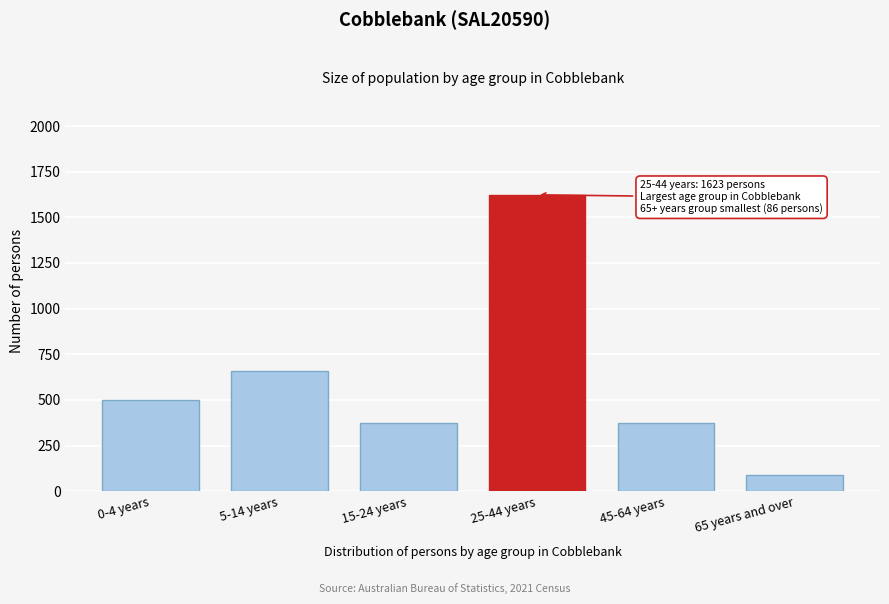

At which label is the value closest to 854?

5-14 years